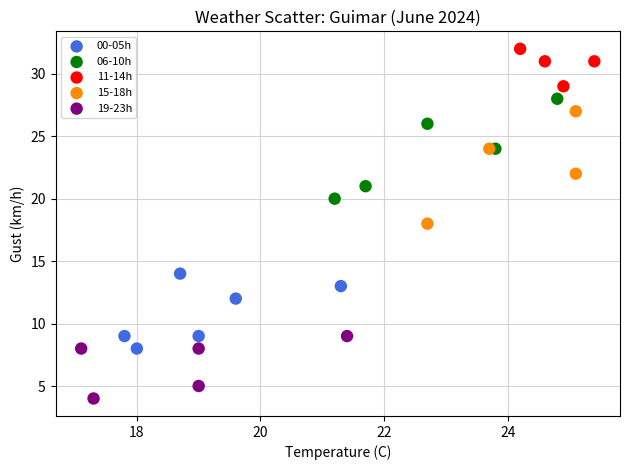

Which series reaches the maximum Y coordinate?

11-14h